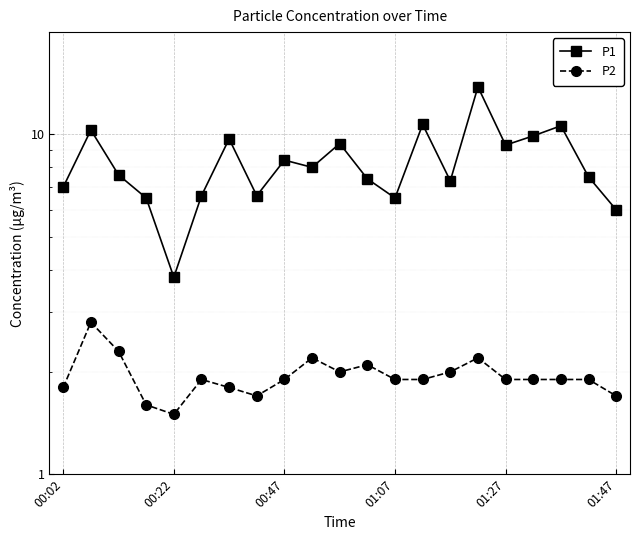

What is the total value across all series at 00:02?

8.8